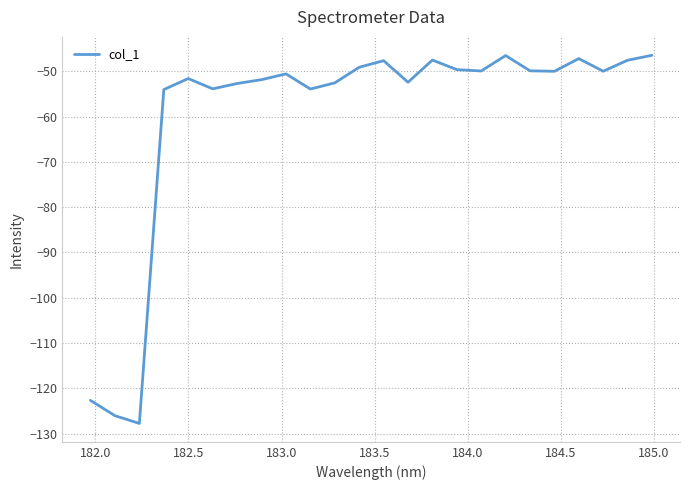

What is the maximum value shown in the chart?

-46.4